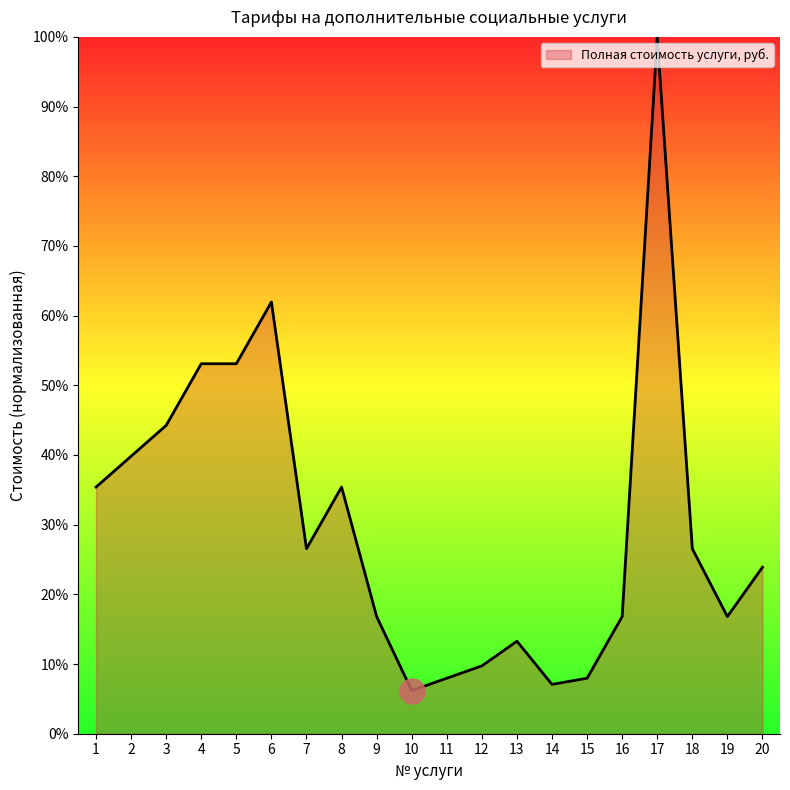

What is the difference between the maximum and minimum values?

93.8